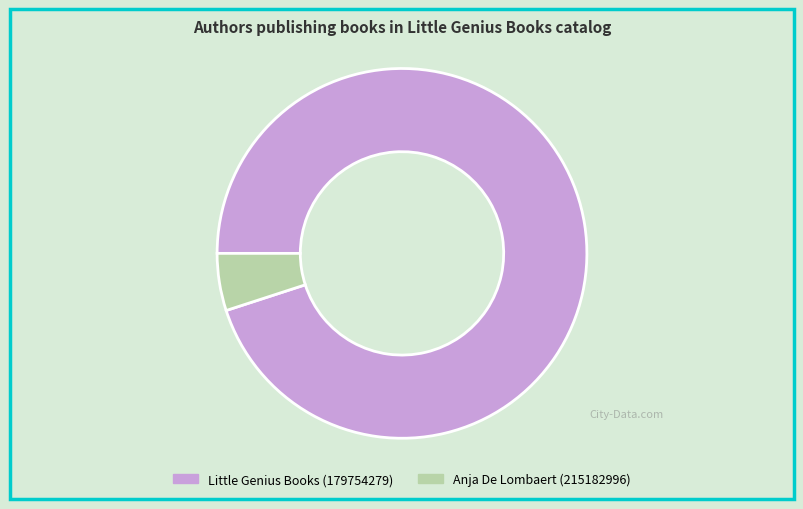

Between Anja De Lombaert (215182996) and Little Genius Books (179754279), which is larger?

Little Genius Books (179754279)